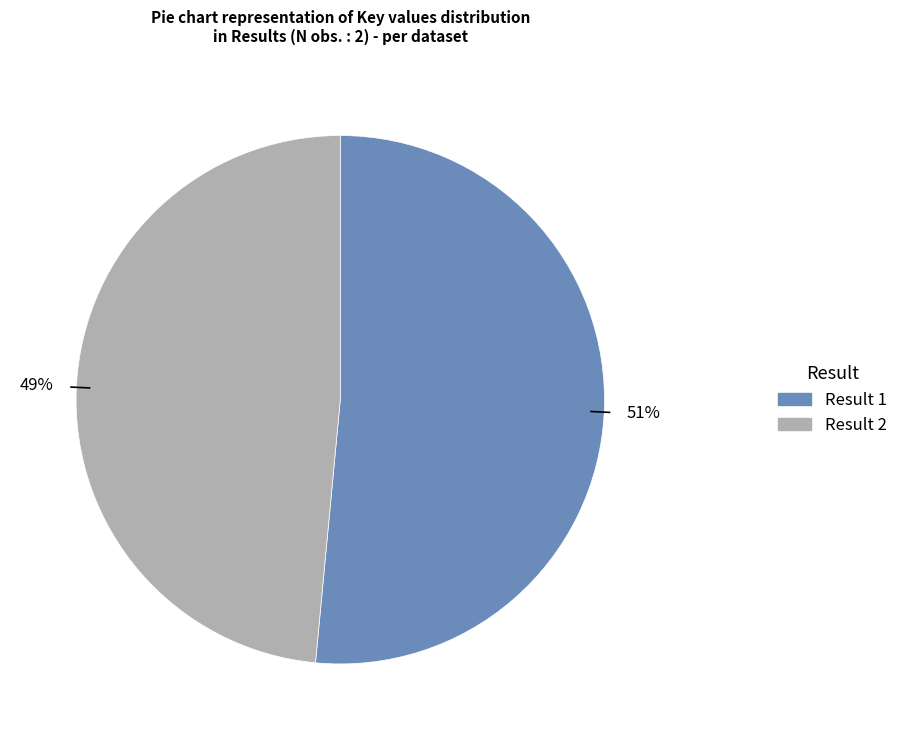

To the nearest percent, what is the average slice percentage?

50%